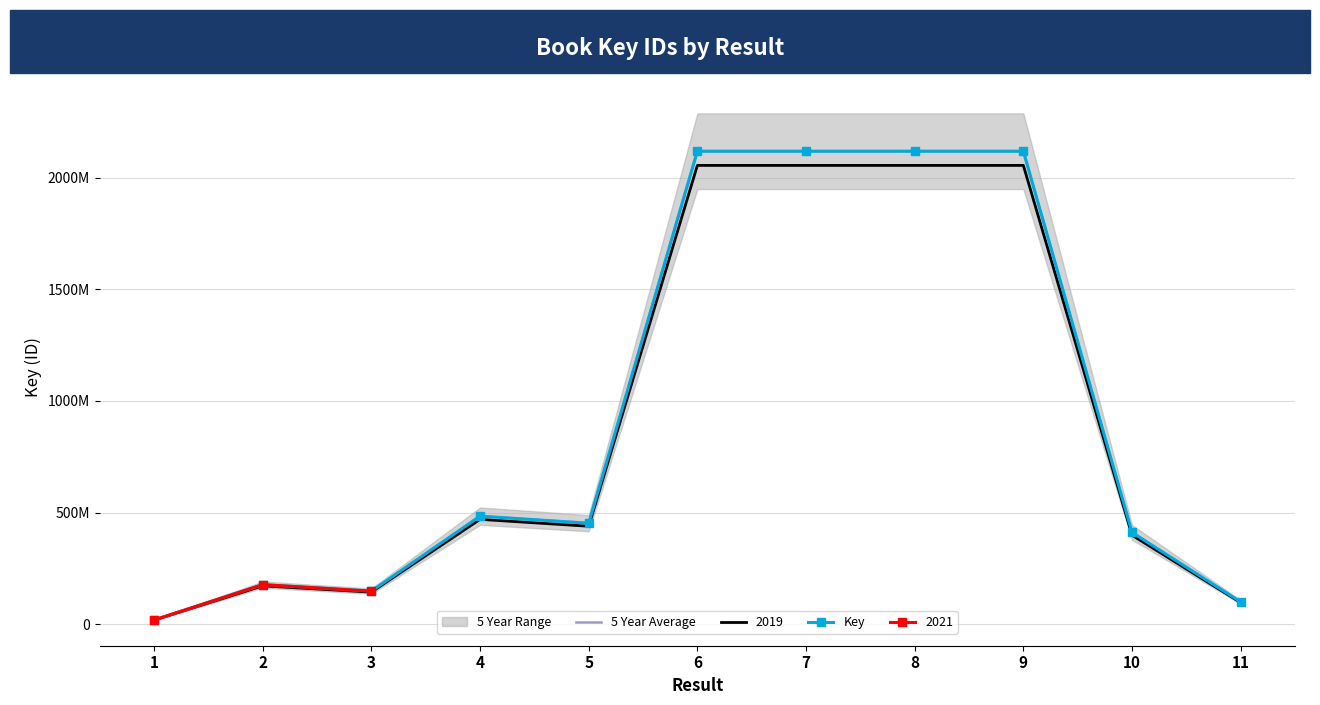

True or false: 5 Year Average and Key cross at least once.

False